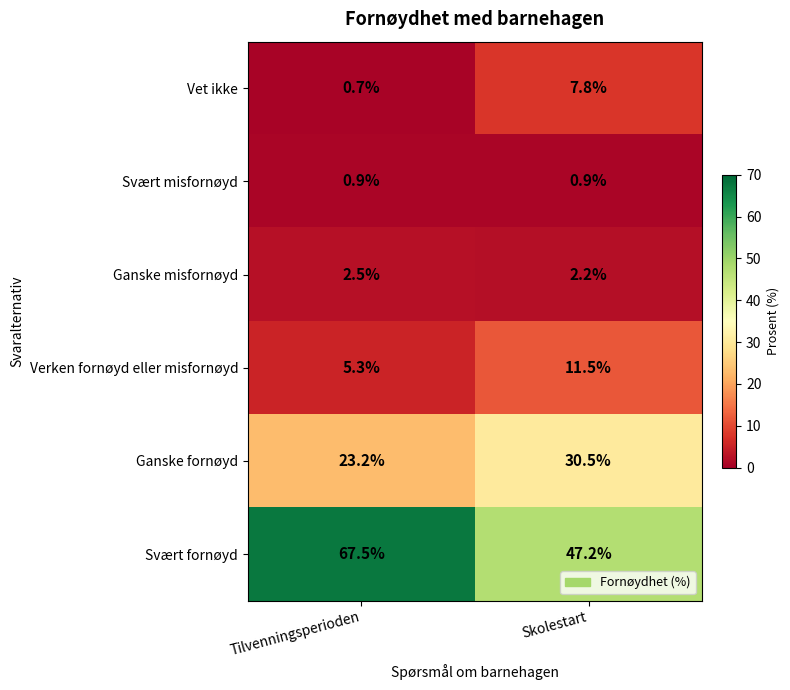

The Svært misfornøyd series shows 0.9 at Tilvenningsperioden. True or false?

True